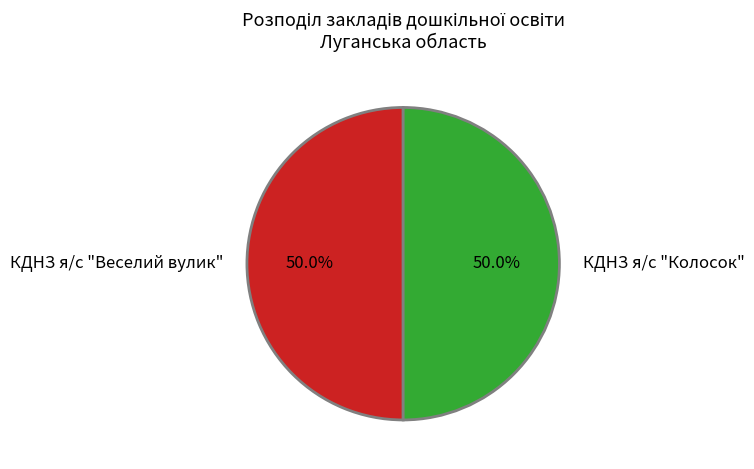

Count the number of slices in the pie.

2